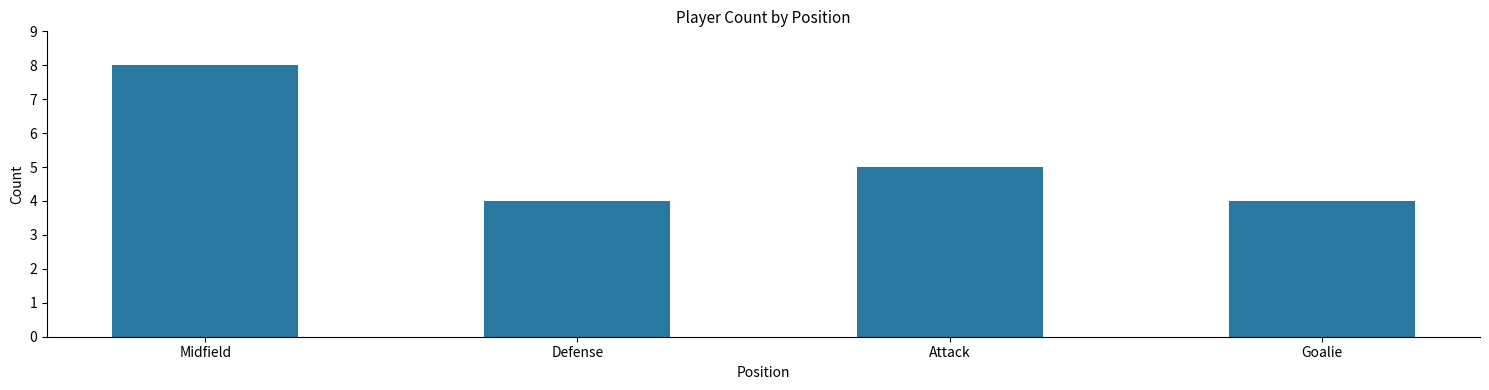

What is the ratio of the value at Midfield to the value at Goalie?

2.0